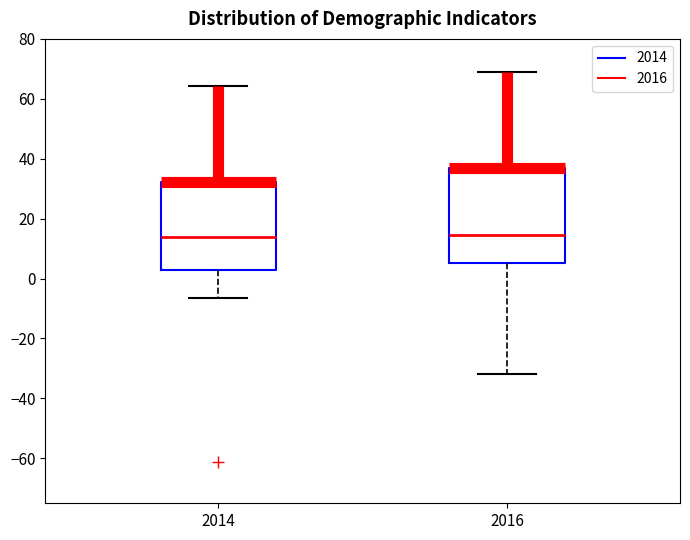

Reading left to right, transcribe this box plot: for each box, give where its median line is, the range the box spans, and where its two whiskers end, as read against the y-axis. The values are not printed on the chart, so give them approximately, as read against the axis.

2014: median 14, box 2 to 32, whiskers -6 to 64
2016: median 14, box 6 to 36, whiskers -32 to 68